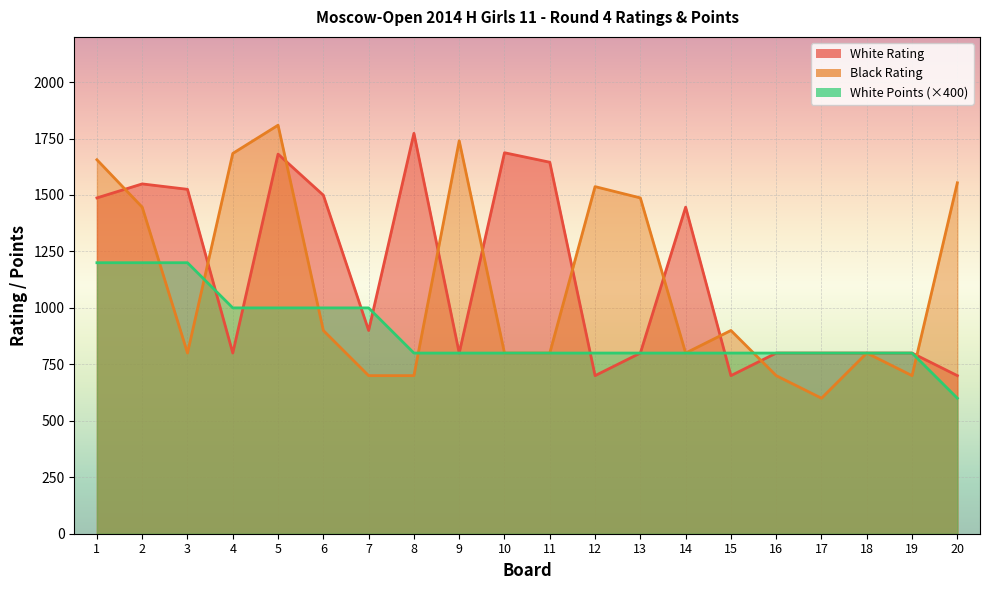

What is the greatest value displayed?

1809